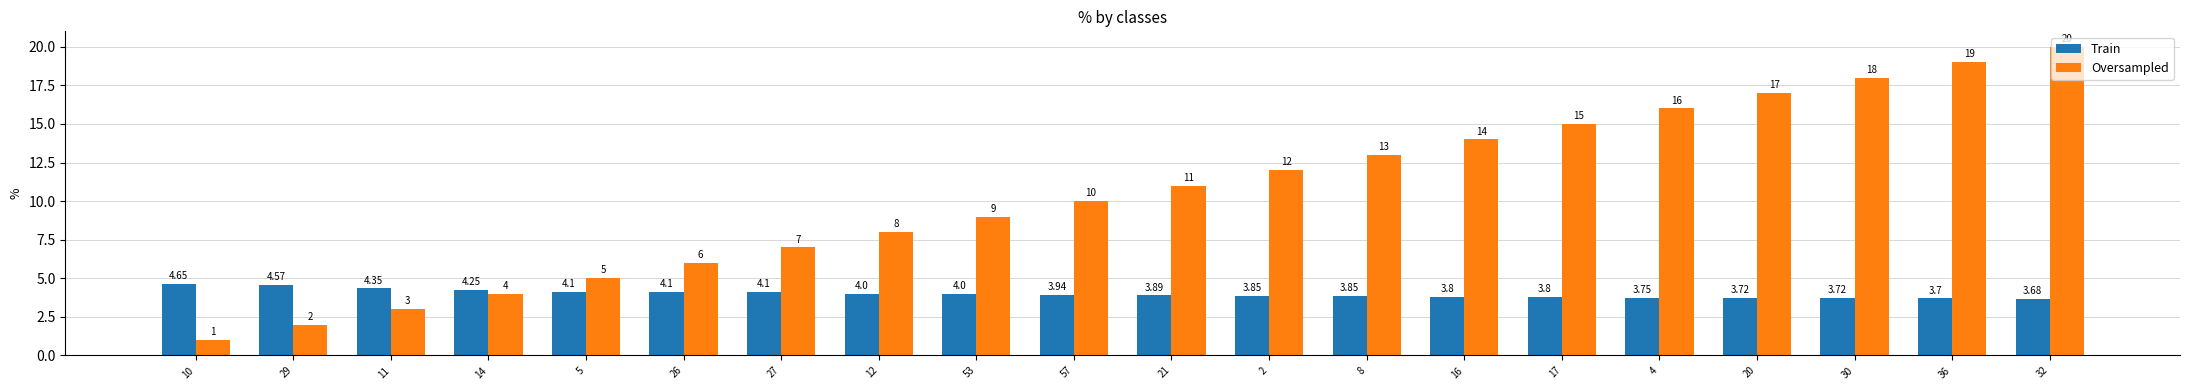

Which label corresponds to the largest value in the chart?

32